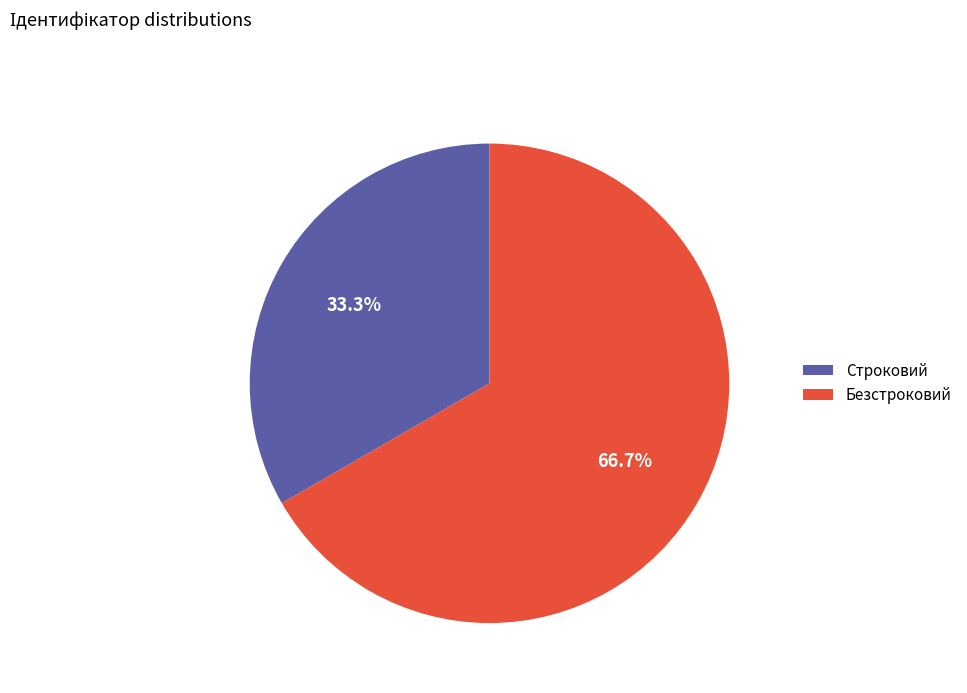

Does any single category account for the majority?

Yes